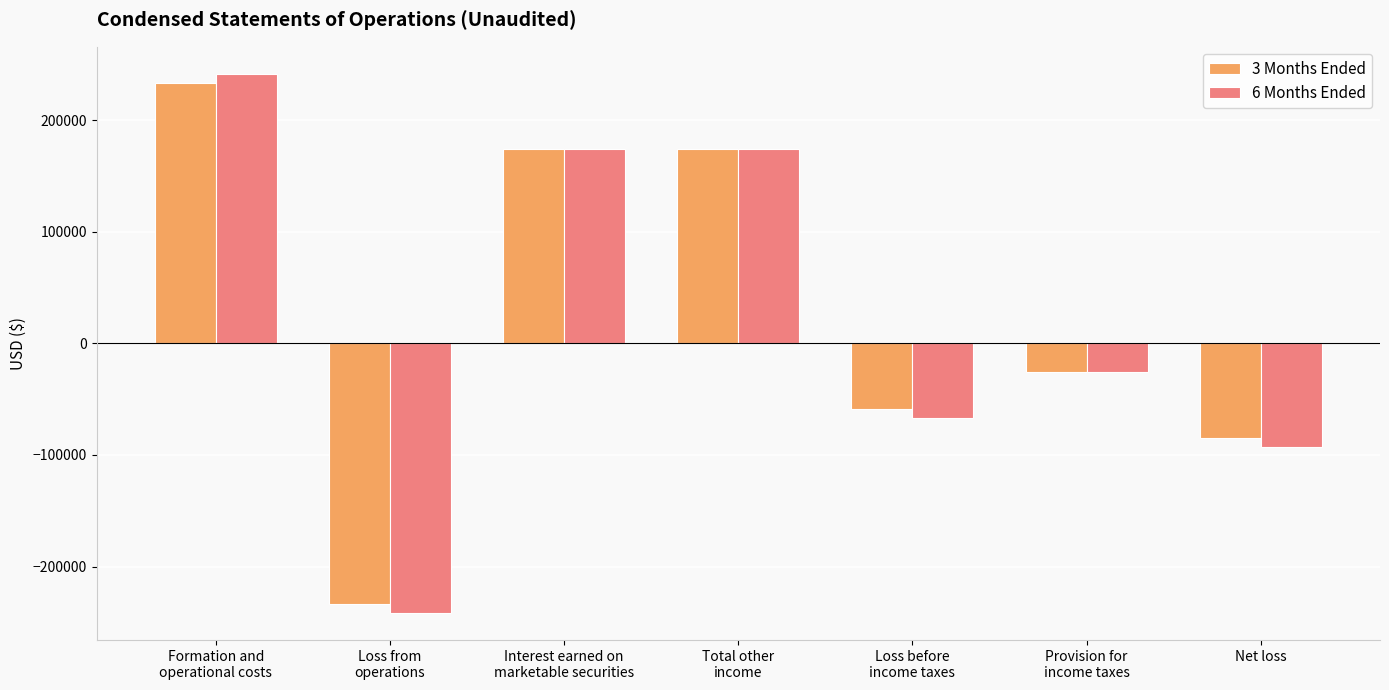

What position from the left is Loss from
operations?

2